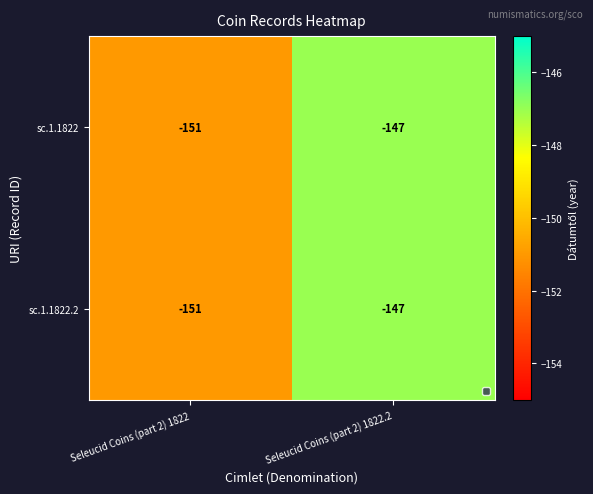

What is the minimum value shown in the chart?

-151